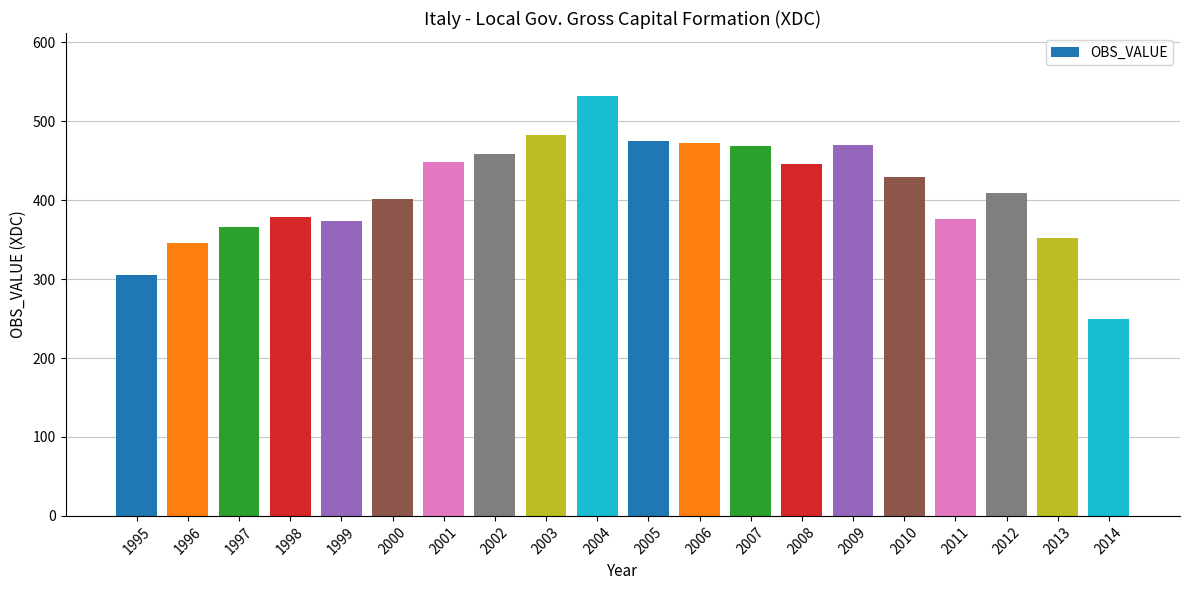

What is the difference between the maximum and minimum values?

283